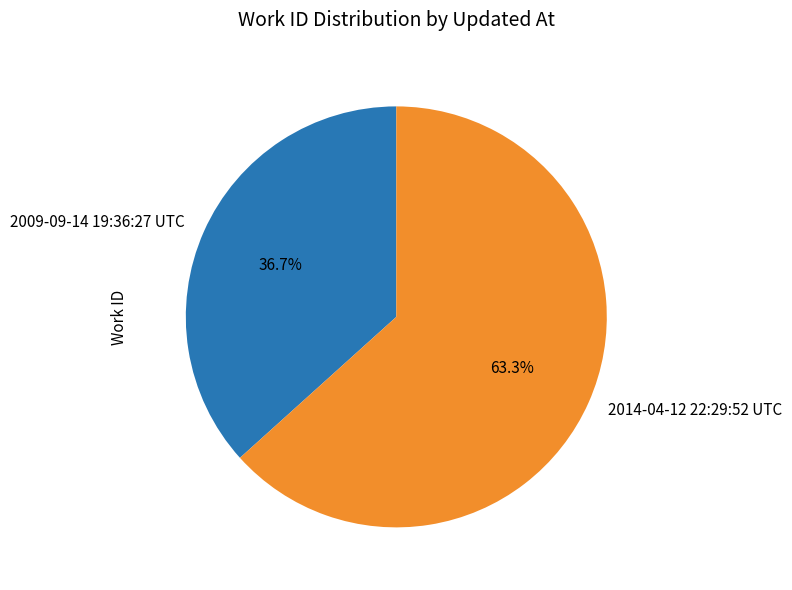

Is there a majority slice in this chart?

Yes